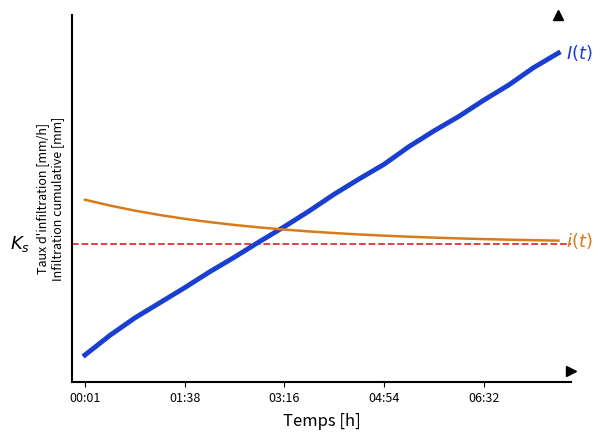

How many times do I(t) and i(t) cross each other?

1